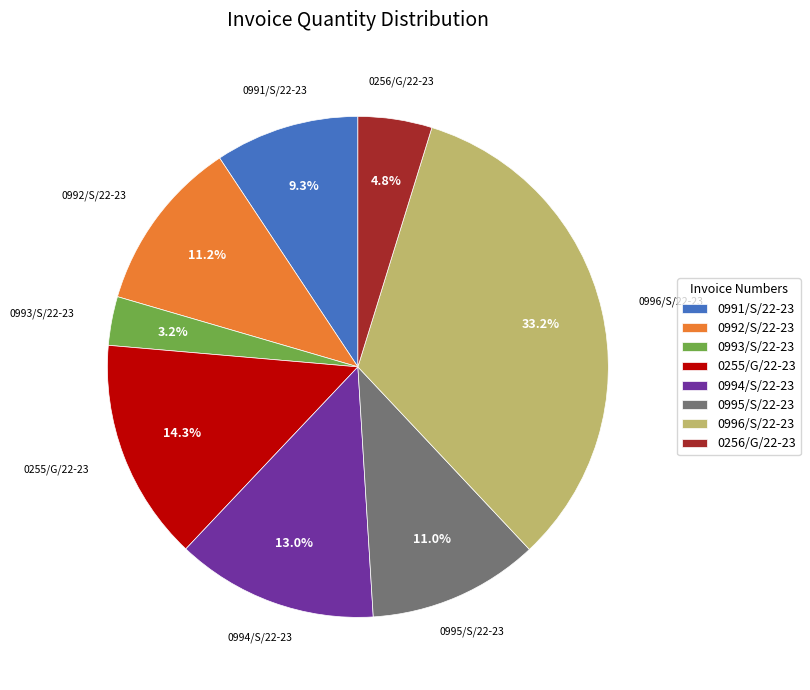

To the nearest percent, what portion does 0255/G/22-23 represent?

14%